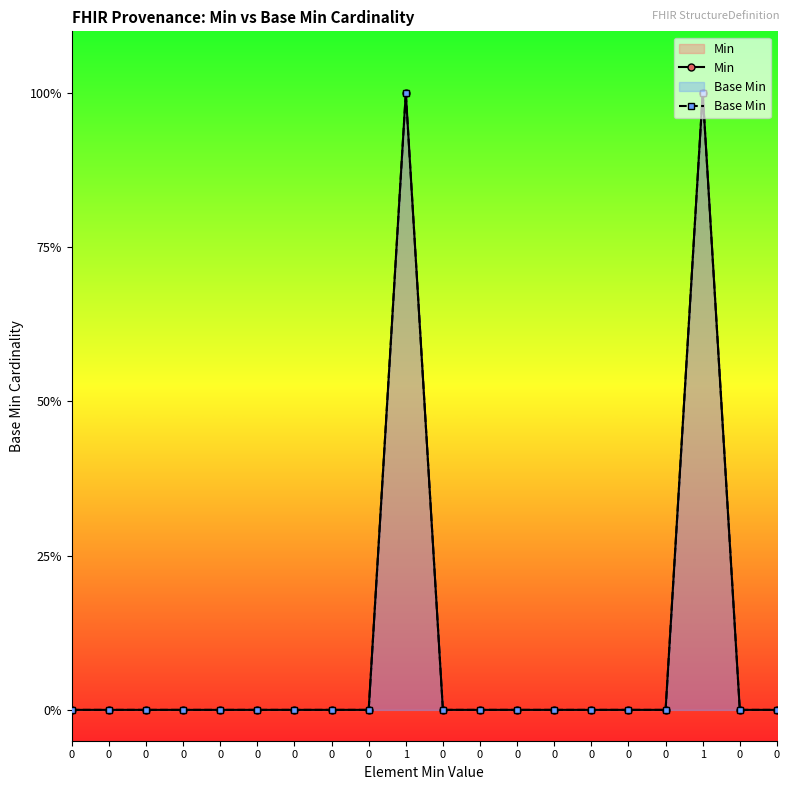

How many lines are shown in the chart?

2